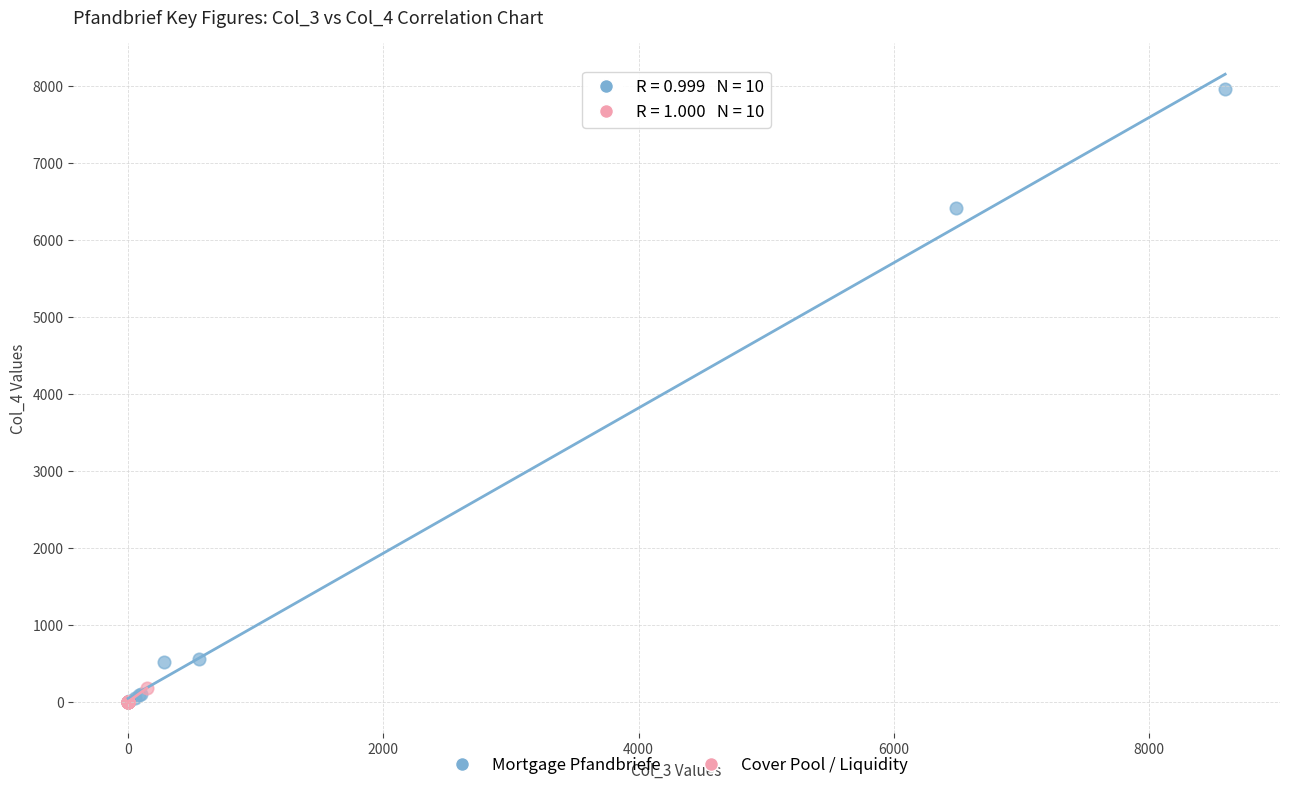

What are all the series names shown in the legend?

Mortgage Pfandbriefe, Cover Pool / Liquidity